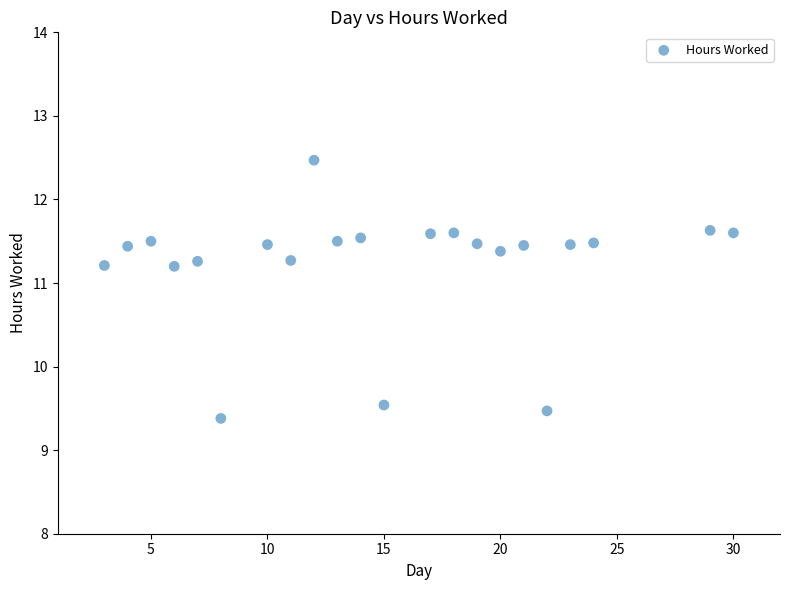

What Y value in the scatter plot is closest to 10?

9.5